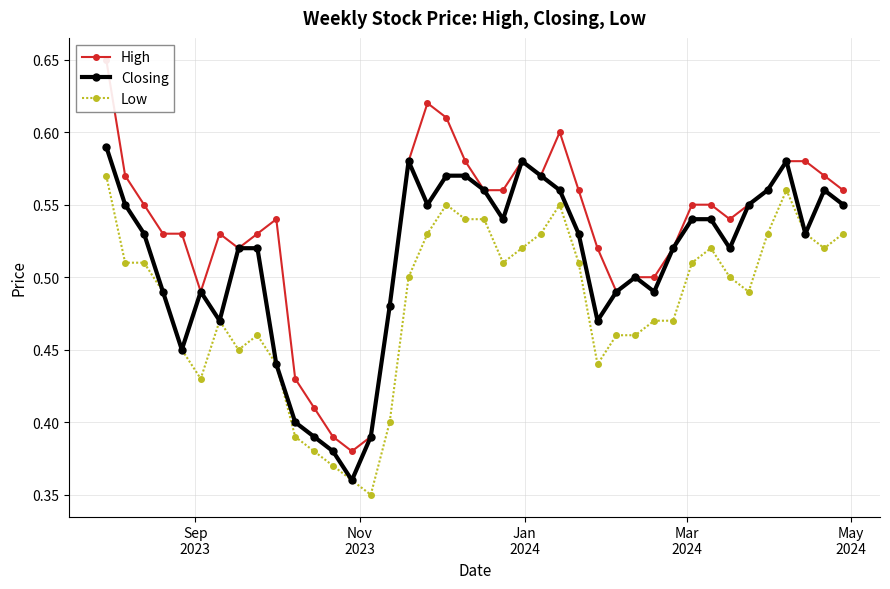

Does the chart have visible grid lines?

Yes